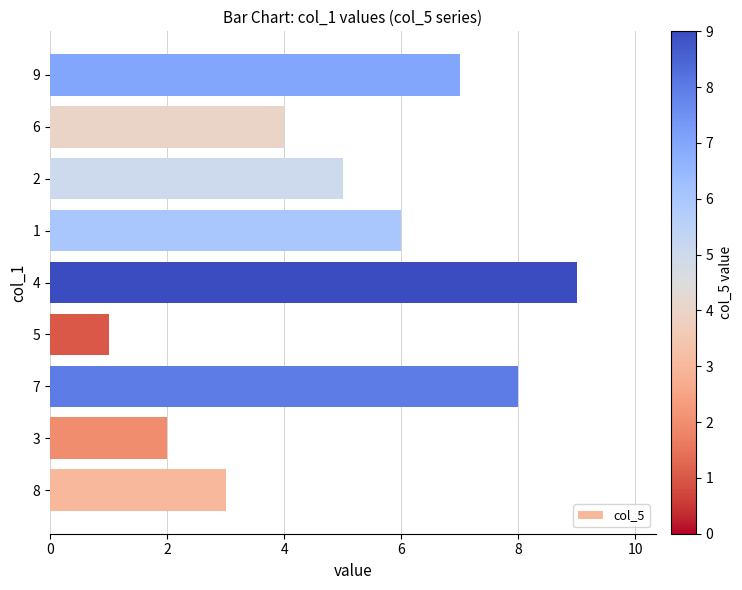

True or false: the data shows 1 at 7.

False